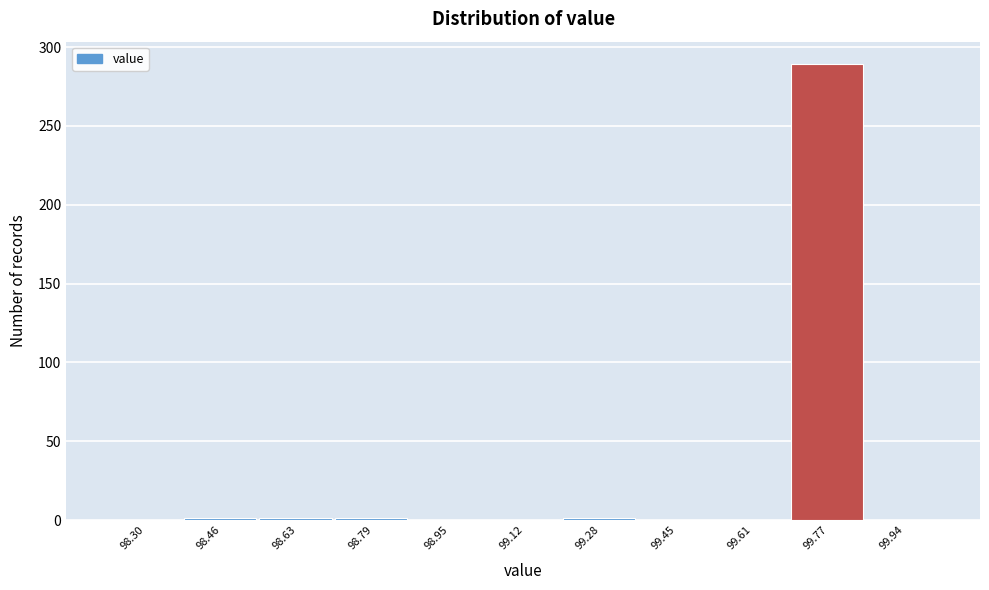

What is the sum of all values?

293